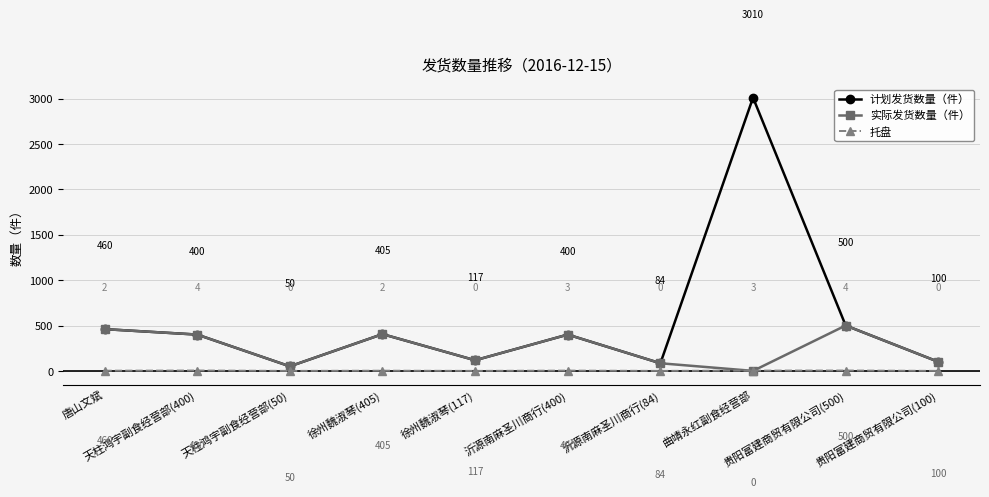

Reading left to right, extract all data points from this chart.

计划发货数量（件）: 唐山文斌=460	天柱鸿宇副食经营部(400)=400	天柱鸿宇副食经营部(50)=50	徐州魏淑琴(405)=405	徐州魏淑琴(117)=117	沂源南麻圣川商行(400)=400	沂源南麻圣川商行(84)=84	曲靖永红副食经营部=3010	贵阳富建商贸有限公司(500)=500	贵阳富建商贸有限公司(100)=100
实际发货数量（件）: 唐山文斌=460	天柱鸿宇副食经营部(400)=400	天柱鸿宇副食经营部(50)=50	徐州魏淑琴(405)=405	徐州魏淑琴(117)=117	沂源南麻圣川商行(400)=400	沂源南麻圣川商行(84)=84	曲靖永红副食经营部=0	贵阳富建商贸有限公司(500)=500	贵阳富建商贸有限公司(100)=100
托盘: 唐山文斌=2	天柱鸿宇副食经营部(400)=4	天柱鸿宇副食经营部(50)=0	徐州魏淑琴(405)=2	徐州魏淑琴(117)=0	沂源南麻圣川商行(400)=3	沂源南麻圣川商行(84)=0	曲靖永红副食经营部=3	贵阳富建商贸有限公司(500)=4	贵阳富建商贸有限公司(100)=0